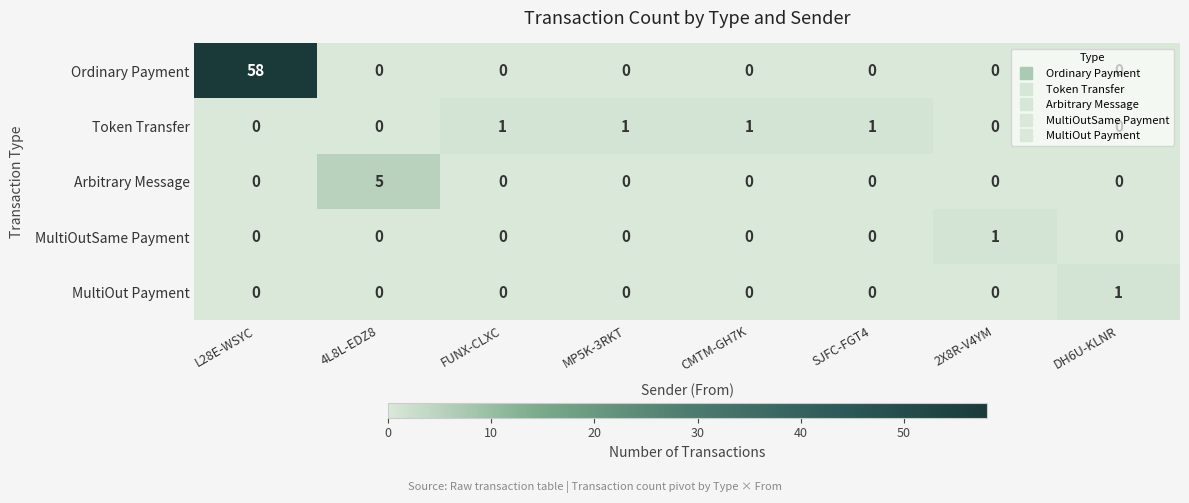

What is the sum of all Ordinary Payment values?

58